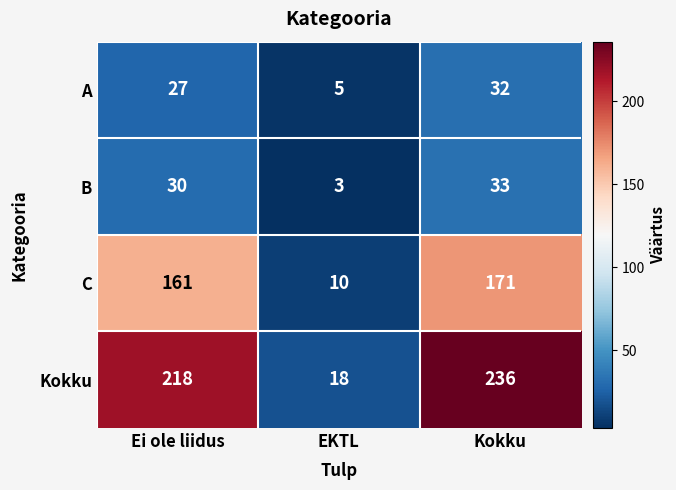

What is the total value across all series at Ei ole liidus?

436